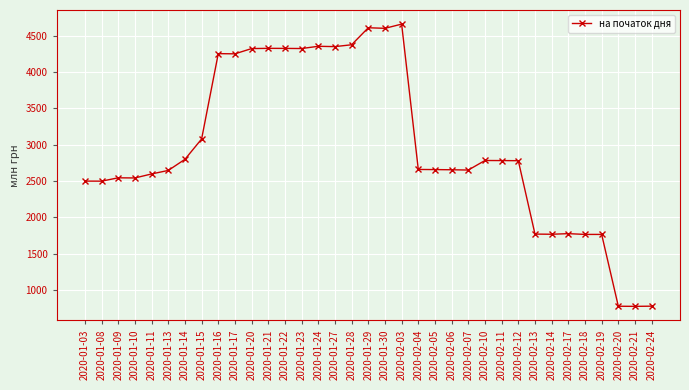

What is the maximum value shown in the chart?

4659.3